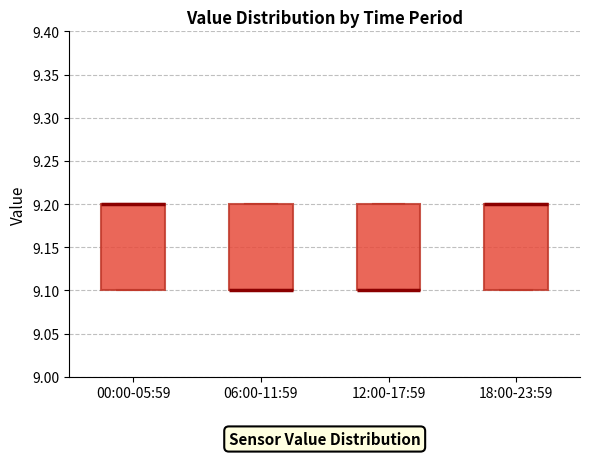

Reading left to right, read every box against the y-axis: the position of its median line, the range the box covers, and the ends of its whiskers. The values are not printed on the chart, so give them approximately, as read against the axis.

00:00-05:59: median 9.2 (drawn on the box's upper edge), box 9.1 to 9.2, whiskers 9.1 to 9.2
06:00-11:59: median 9.1 (drawn on the box's lower edge), box 9.1 to 9.2, whiskers 9.1 to 9.2
12:00-17:59: median 9.1 (drawn on the box's lower edge), box 9.1 to 9.2, whiskers 9.1 to 9.2
18:00-23:59: median 9.2 (drawn on the box's upper edge), box 9.1 to 9.2, whiskers 9.1 to 9.2